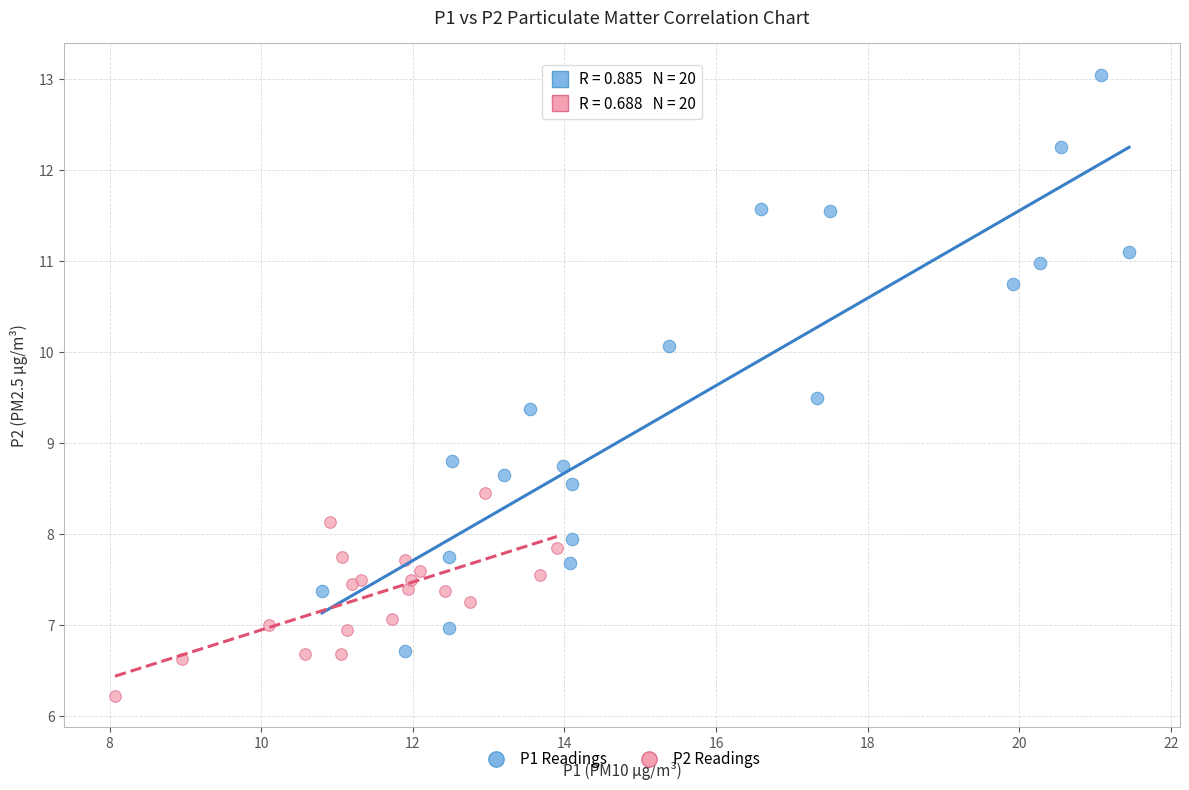

Which series contains the highest Y value?

P1 Readings